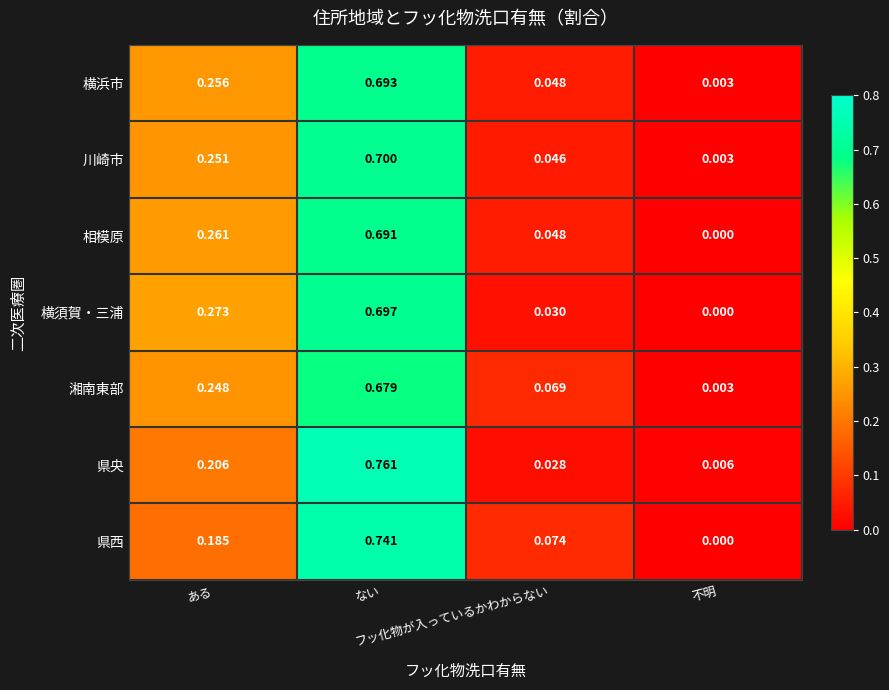

Which series has the largest total across all categories?

県央